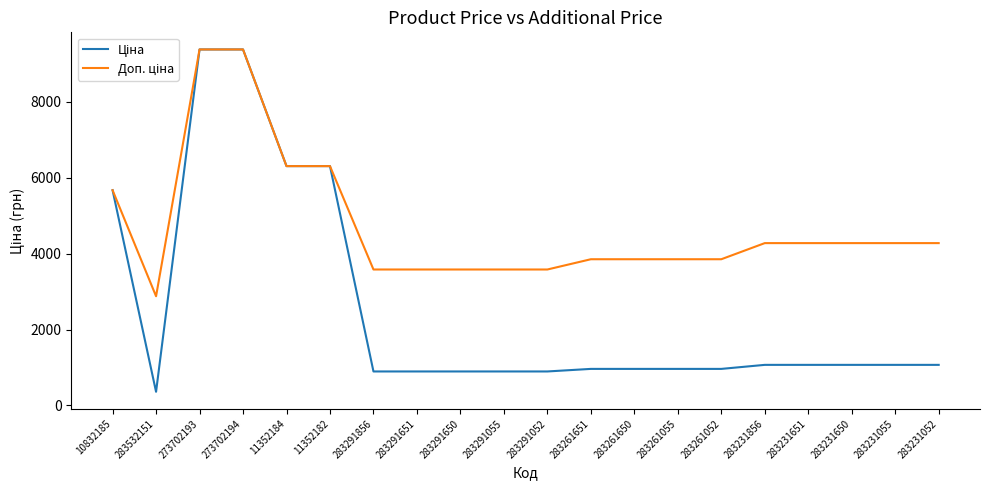

What is the difference between the highest and lowest values at 283261651?

2890.5